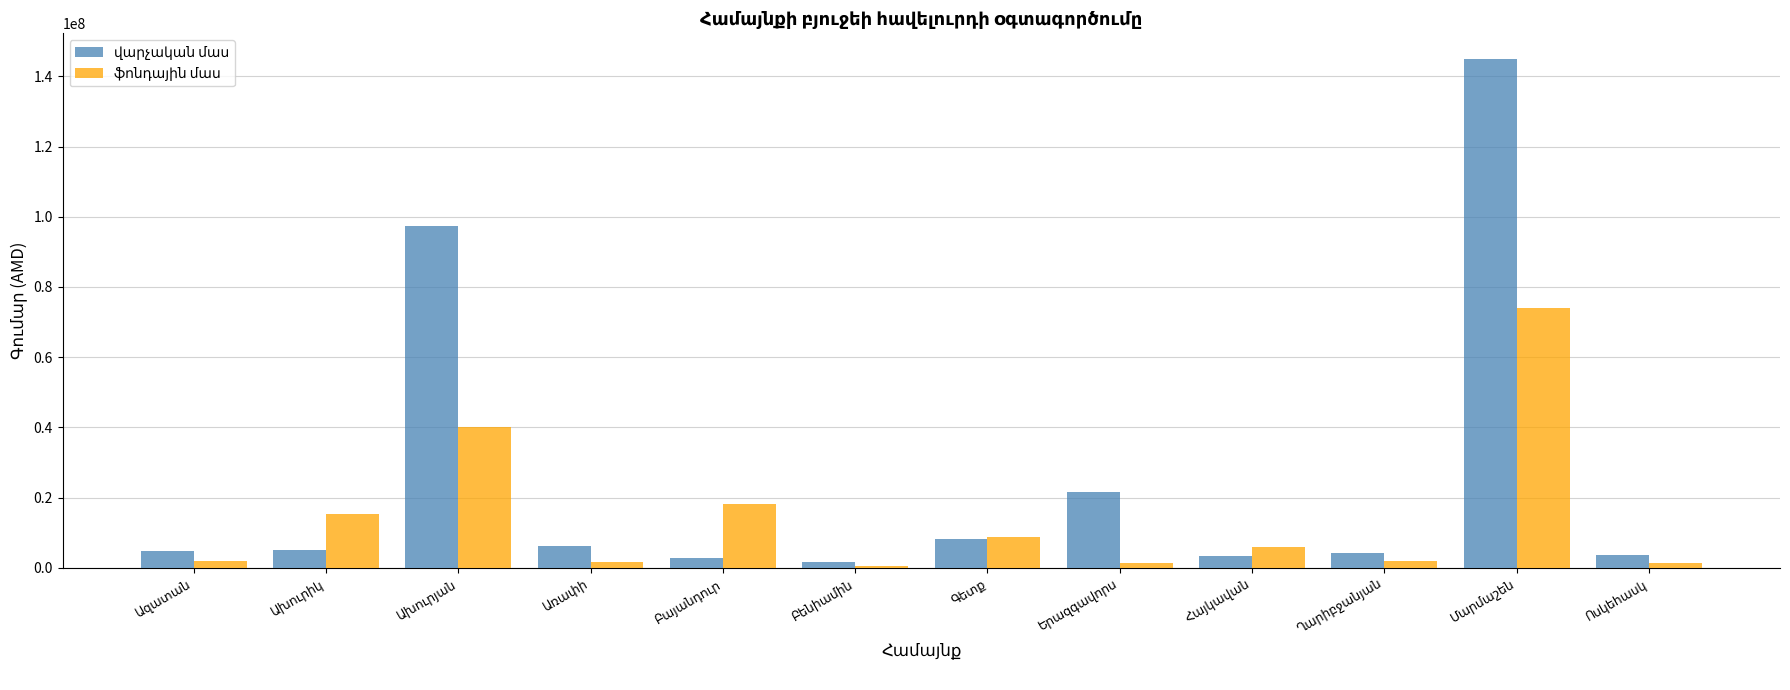

Which series has the largest range (max minus min)?

վարչական մաս